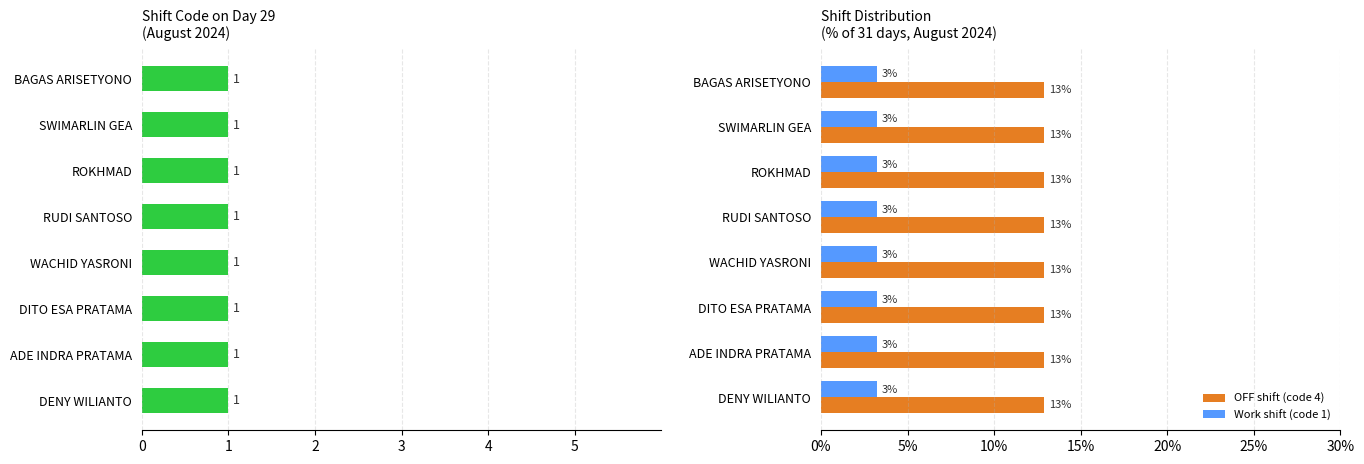

How many bars are there in total?

24